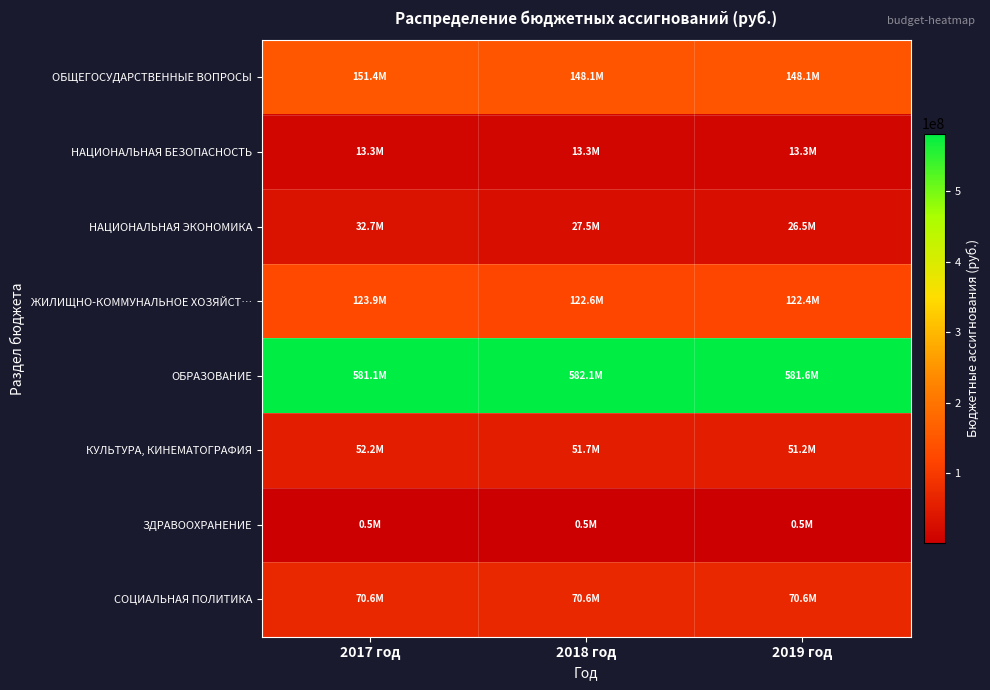

Reading left to right, what are all the values shown in this chart?

ОБЩЕГОСУДАРСТВЕННЫЕ ВОПРОСЫ: 2017 год=151351717	2018 год=148143847	2019 год=148143847
НАЦИОНАЛЬНАЯ БЕЗОПАСНОСТЬ: 2017 год=13286881	2018 год=13286881	2019 год=13286881
НАЦИОНАЛЬНАЯ ЭКОНОМИКА: 2017 год=32666715	2018 год=27465056	2019 год=26465056
ЖИЛИЩНО-КОММУНАЛЬНОЕ ХОЗЯЙСТ…: 2017 год=123935590	2018 год=122629568	2019 год=122430204
ОБРАЗОВАНИЕ: 2017 год=581058642	2018 год=582058742	2019 год=581567642
КУЛЬТУРА, КИНЕМАТОГРАФИЯ: 2017 год=52211980	2018 год=51711980	2019 год=51211980
ЗДРАВООХРАНЕНИЕ: 2017 год=514300	2018 год=514300	2019 год=514300
СОЦИАЛЬНАЯ ПОЛИТИКА: 2017 год=70638700	2018 год=70638700	2019 год=70638700